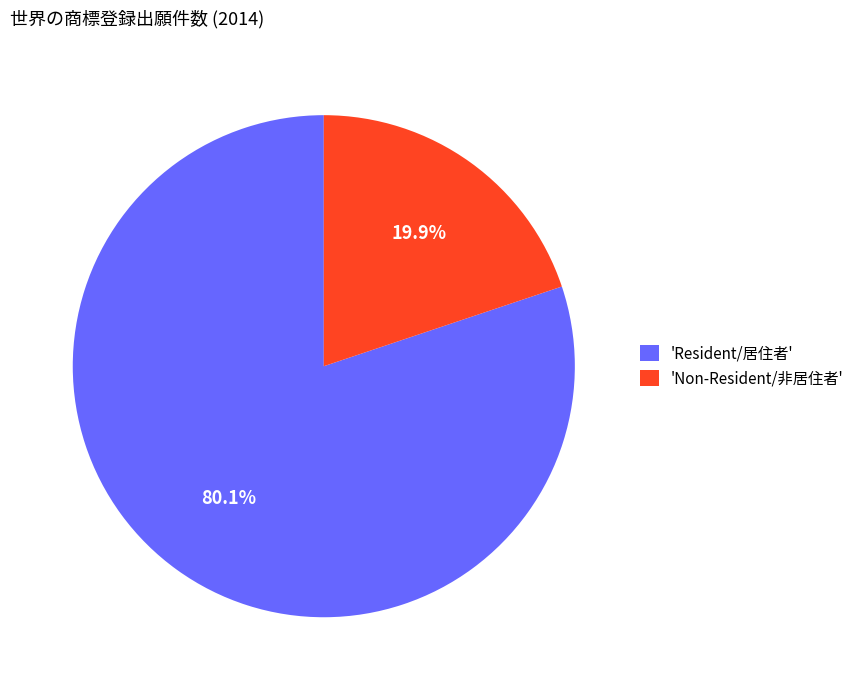

Which category accounts for the majority?

'Resident/居住者'